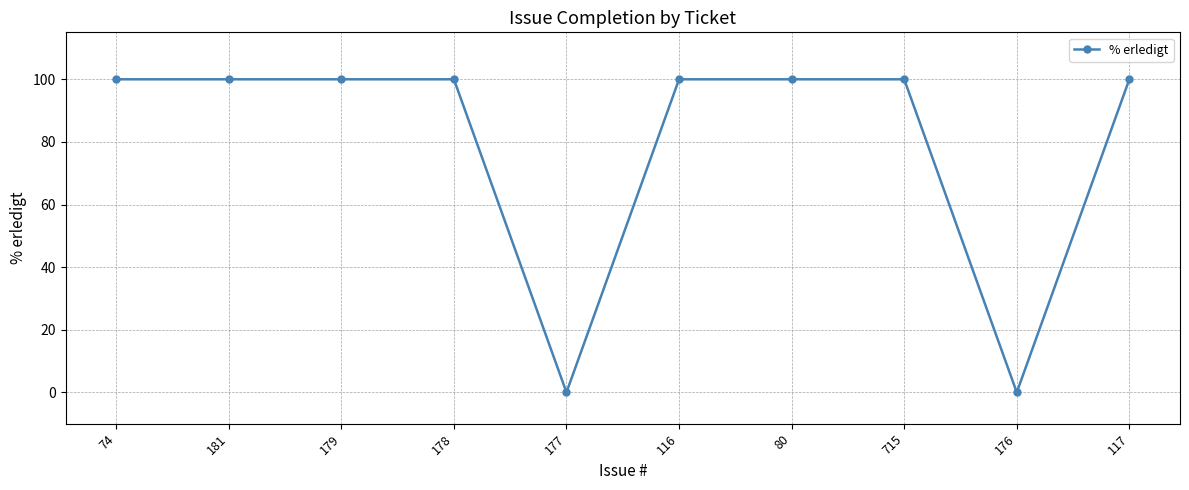

What is the maximum value shown in the chart?

100